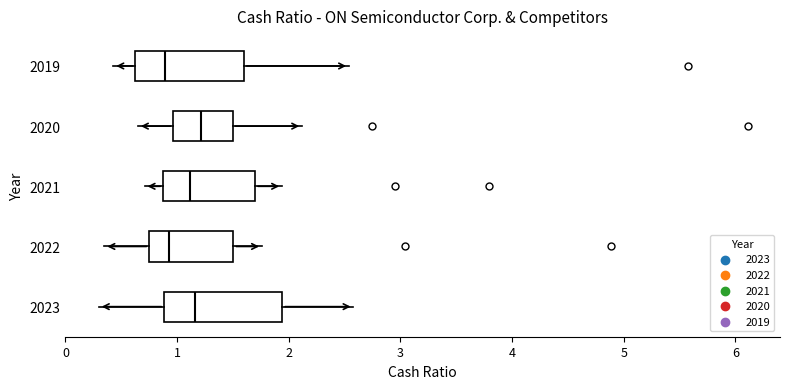

Where does the median line of the box at y = 2023 sit on the x-axis? The values are not printed on the chart, so give them approximately, as read against the axis.

1.2